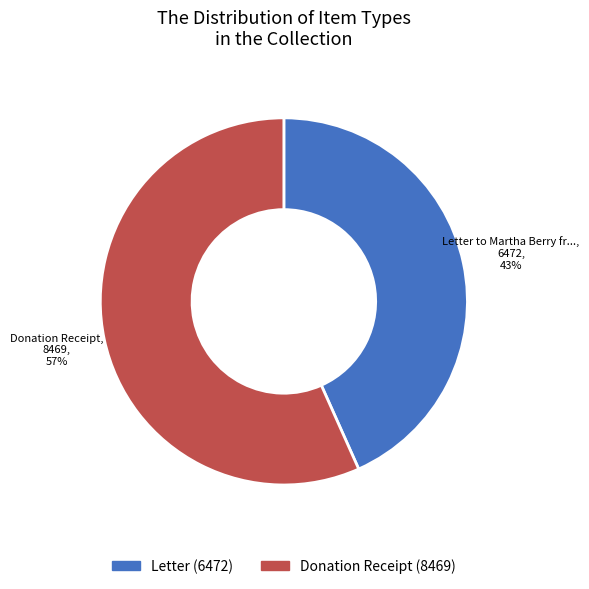

Is there any slice that represents more than half of the pie?

Yes